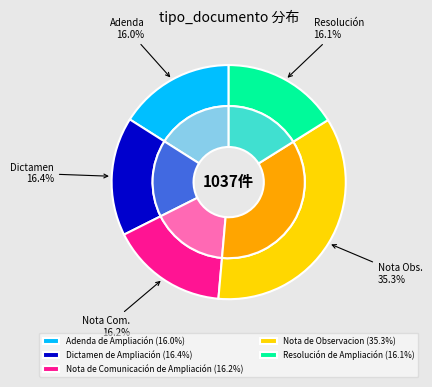

How many slices are in this pie chart?

5